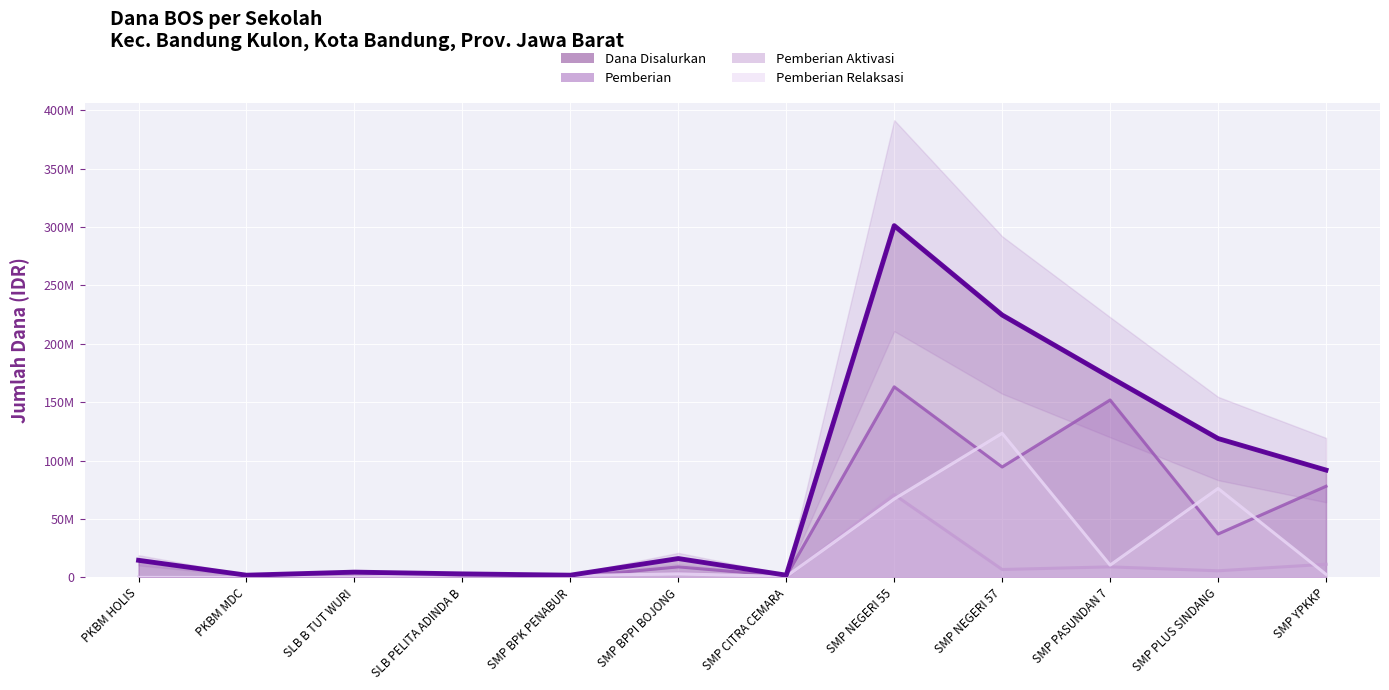

At which label is Pemberian Relaksasi closest to 61687500?

SMP NEGERI 55